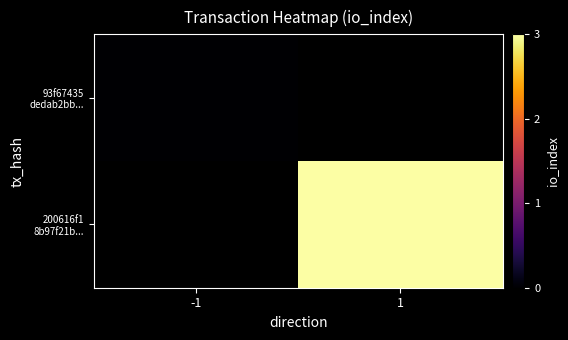

Is it true that 200616f1 8b97f21b... equals 3.0 at 1?

True